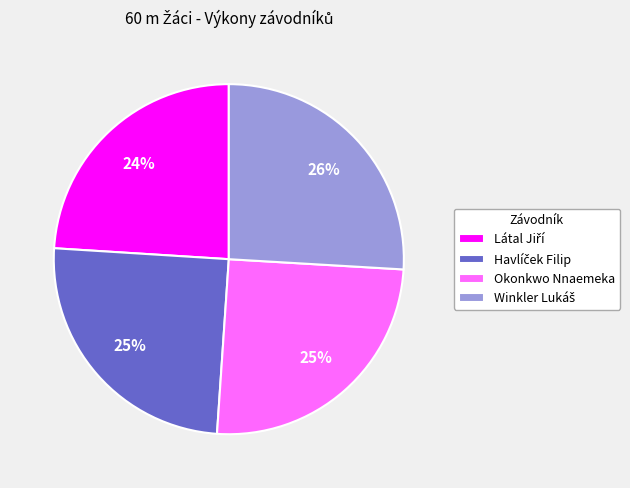

To the nearest percent, what percentage of the pie is Okonkwo Nnaemeka?

25%